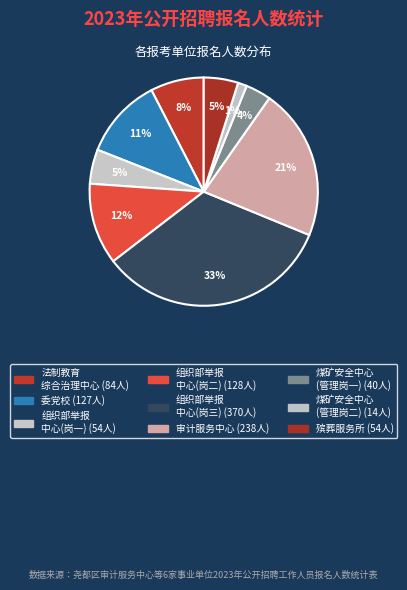

To the nearest percent, what is the difference between the largest and smallest slice percentages?

32%